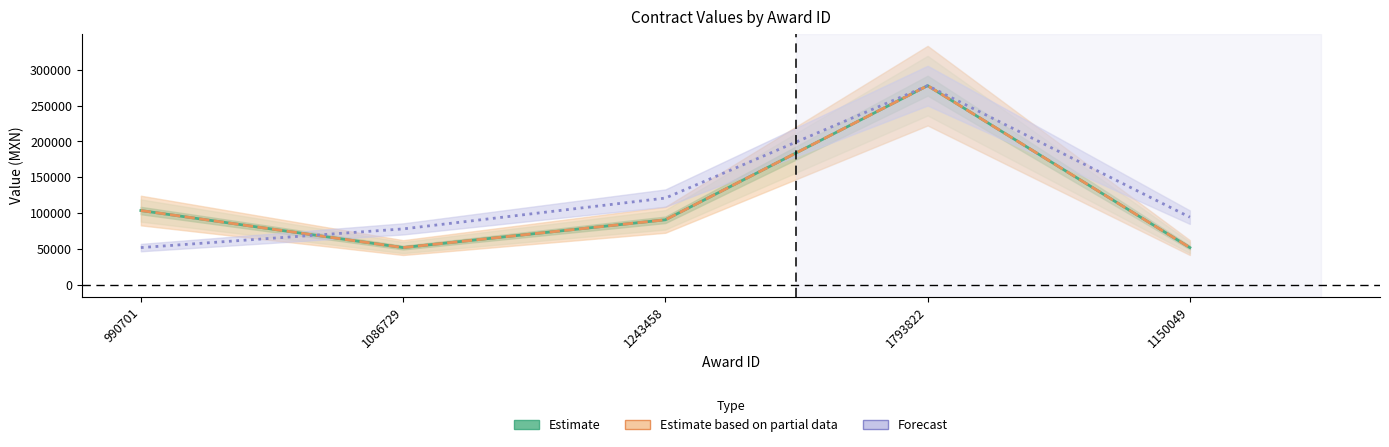

What is the label of the 2nd point from the right?

1793822